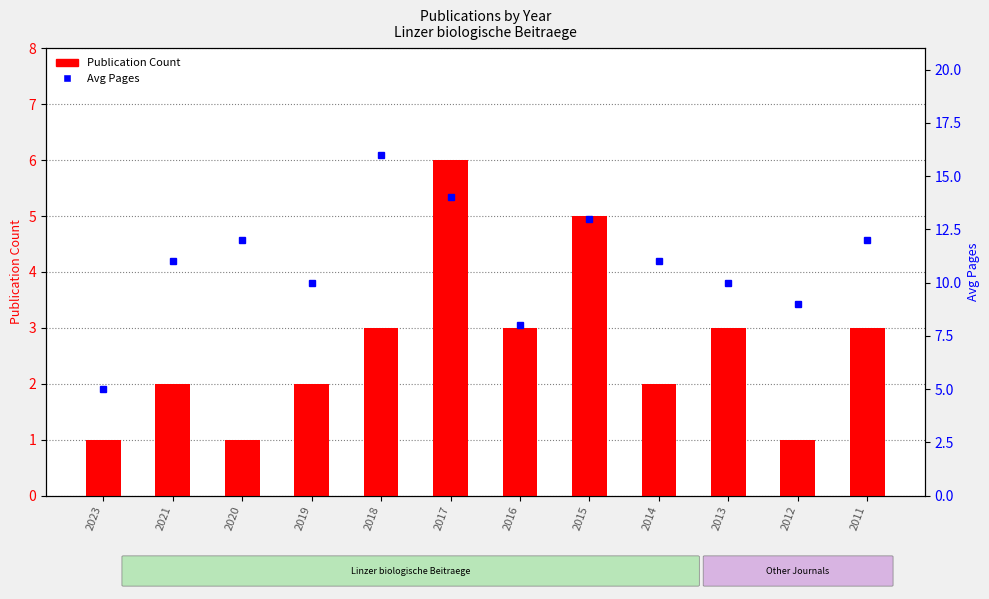

At which category is the sum across all series the highest?

2017